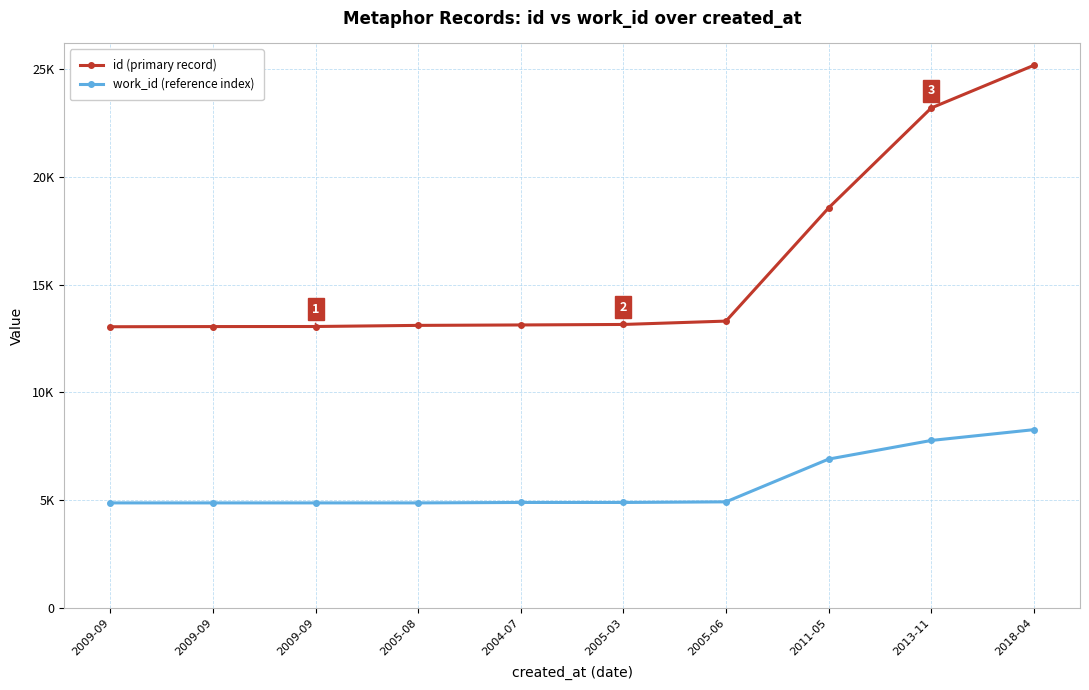

What are all the series names shown in the legend?

id (primary record), work_id (reference index)